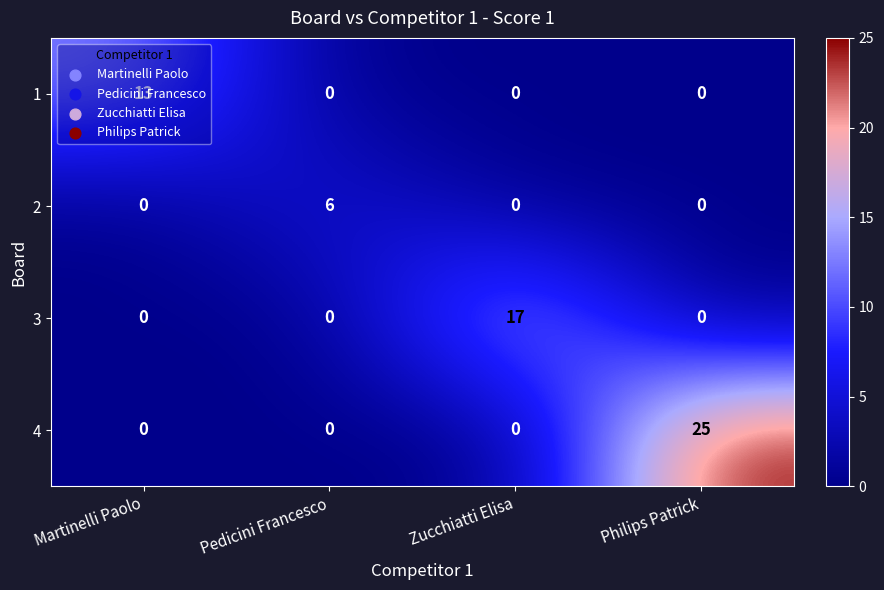

Is it true that 1 equals 0 at Philips Patrick?

True